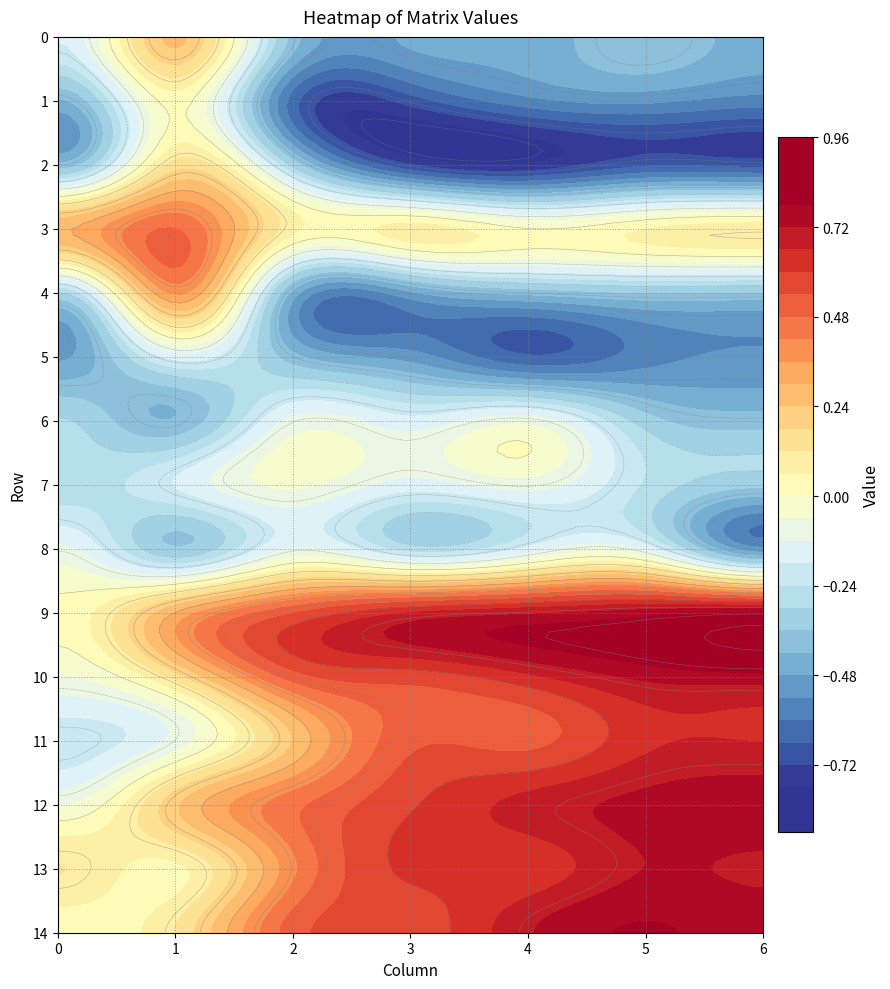

At 3, list the series in order from smallest to largest.

4, 5, 2, 3, 6, 0, 1